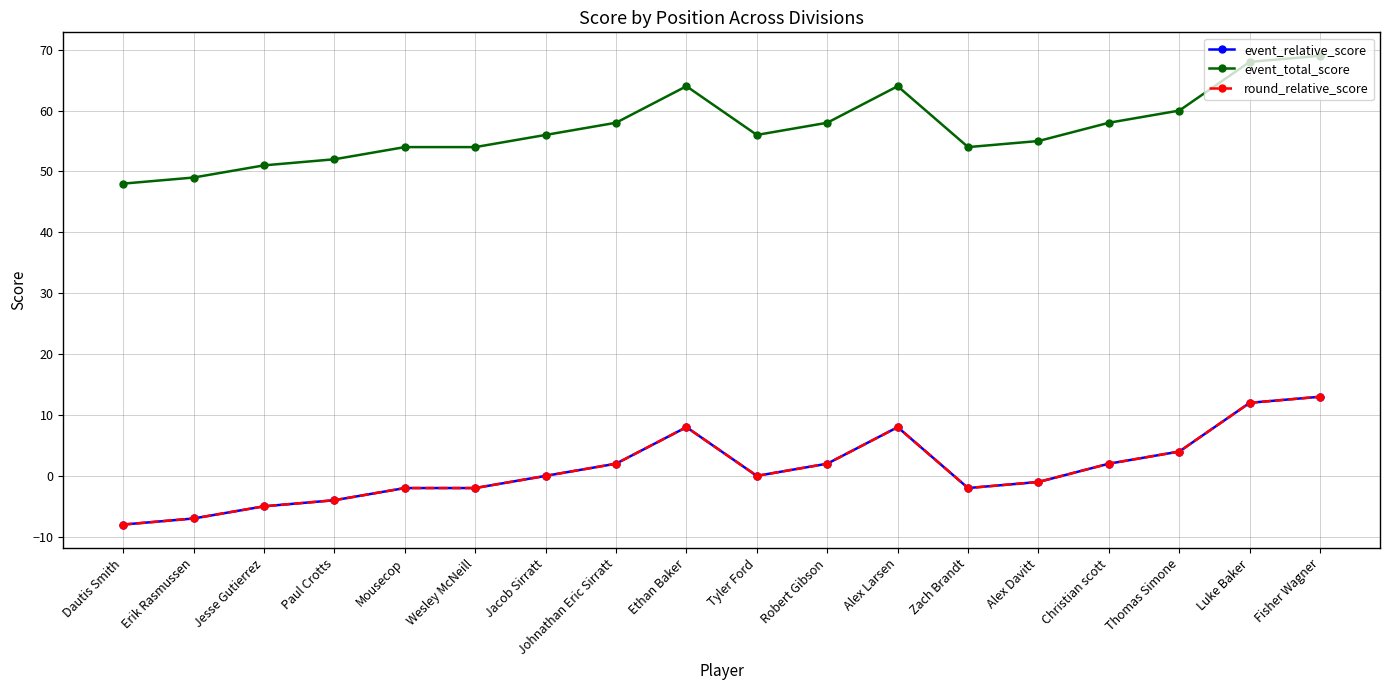

True or false: event_total_score and round_relative_score cross at least once.

False